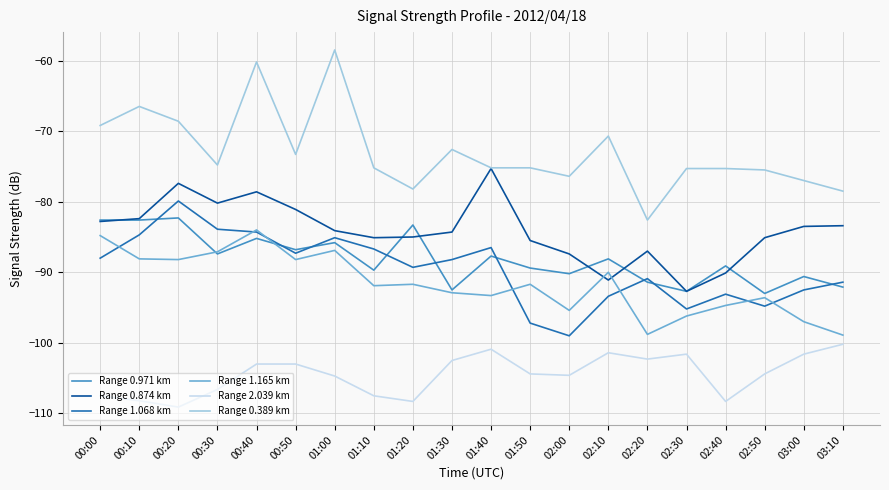

Does the chart display data point markers on the line(s)?

No